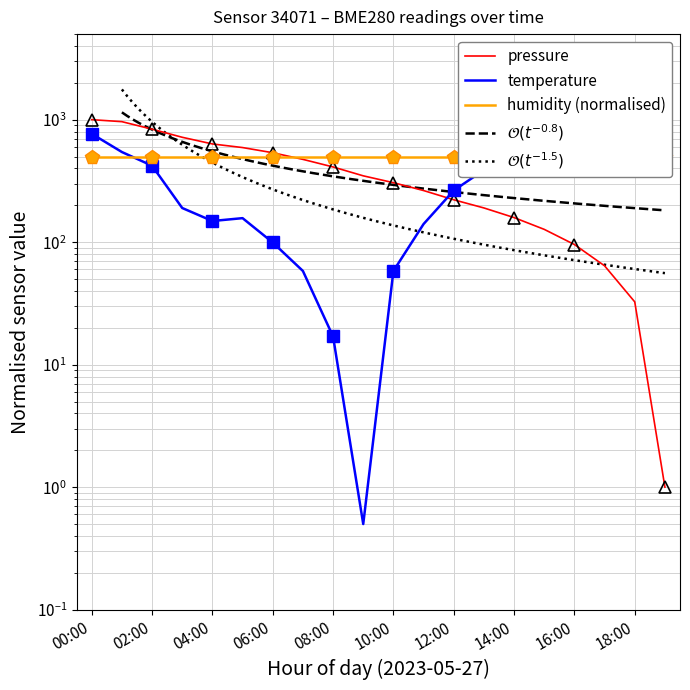

At how many categories does at least one series exceed 438?

14